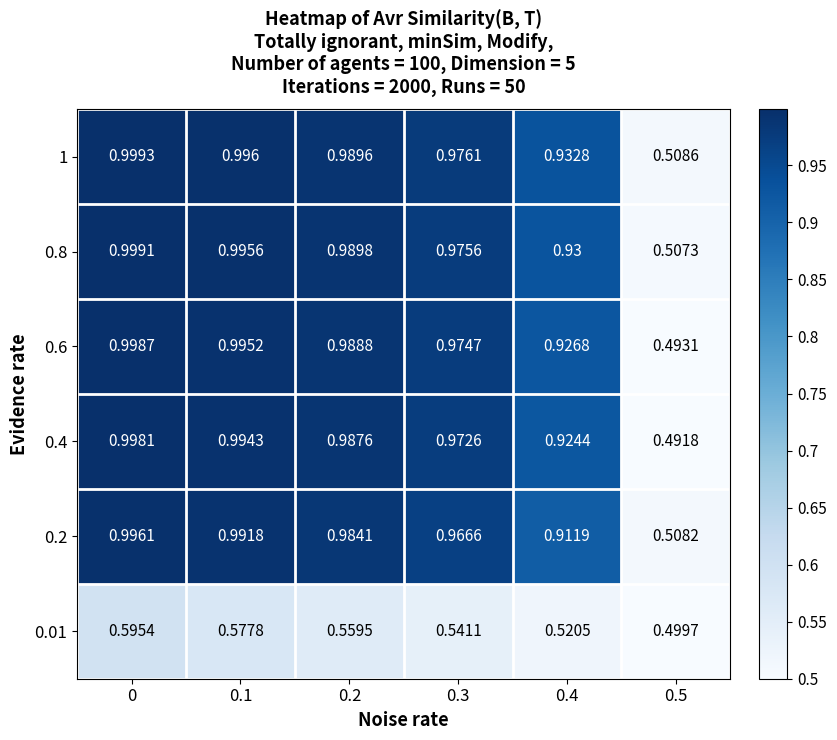

Which series has the largest total across all categories?

1